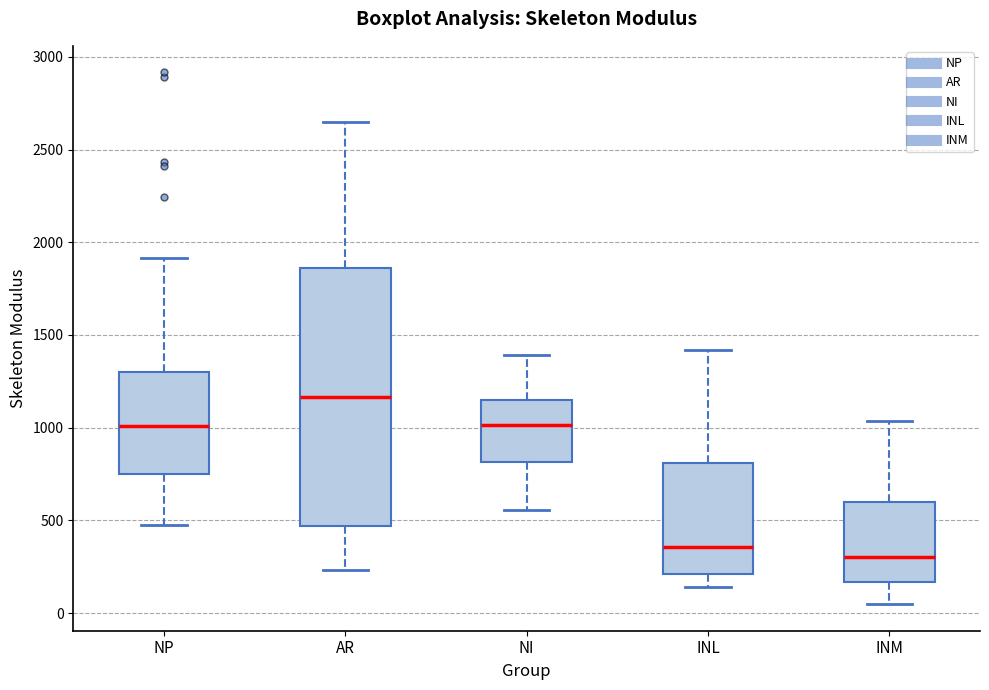

Reading left to right, read every box against the y-axis: the position of its median line, the range the box covers, and the ends of its whiskers. The values are not printed on the chart, so give them approximately, as read against the axis.

NP: median 1000, box 750 to 1300, whiskers 500 to 1900
AR: median 1150, box 450 to 1850, whiskers 250 to 2650
NI: median 1000, box 800 to 1150, whiskers 550 to 1400
INL: median 350, box 200 to 800, whiskers 150 to 1400
INM: median 300, box 150 to 600, whiskers 50 to 1050